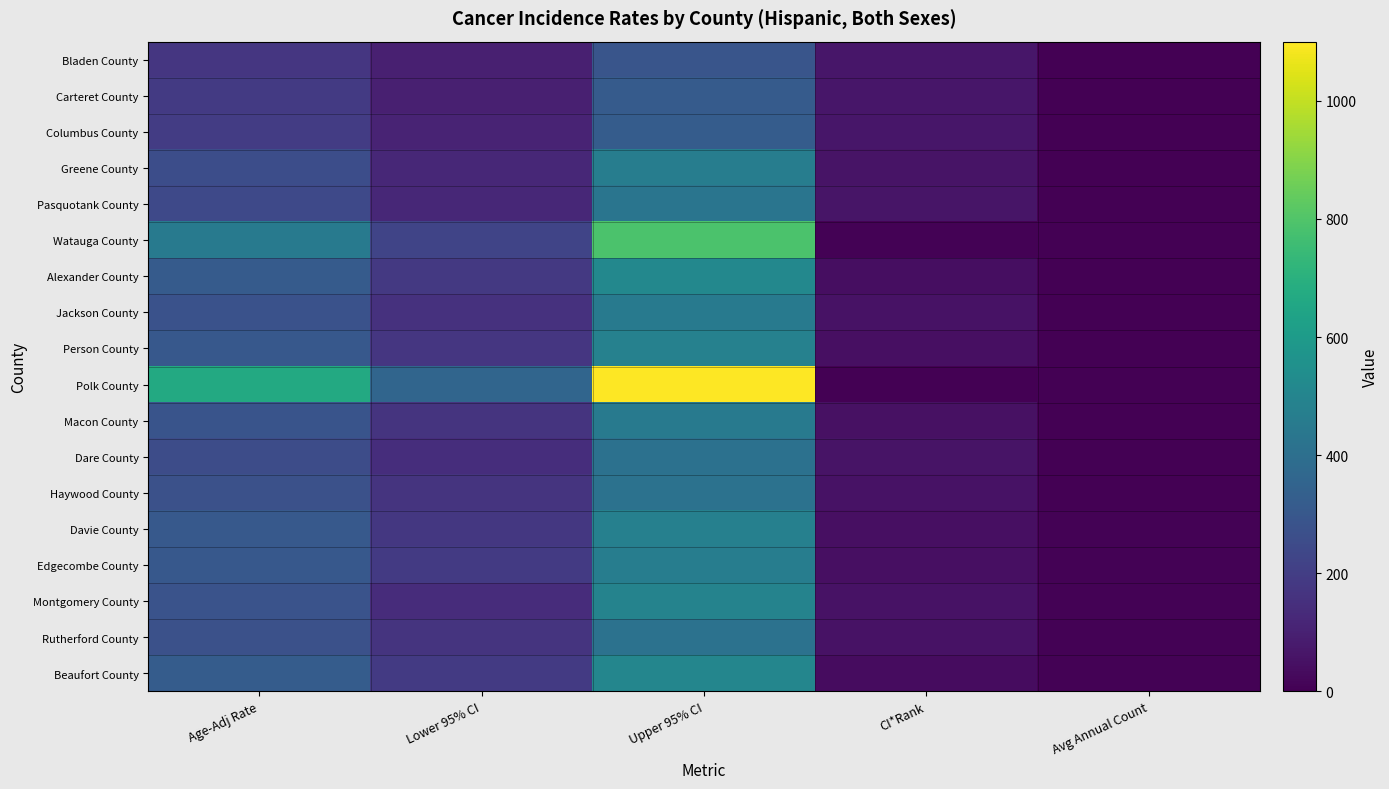

Which has a higher value, Avg Annual Count or Lower 95% CI?

Lower 95% CI